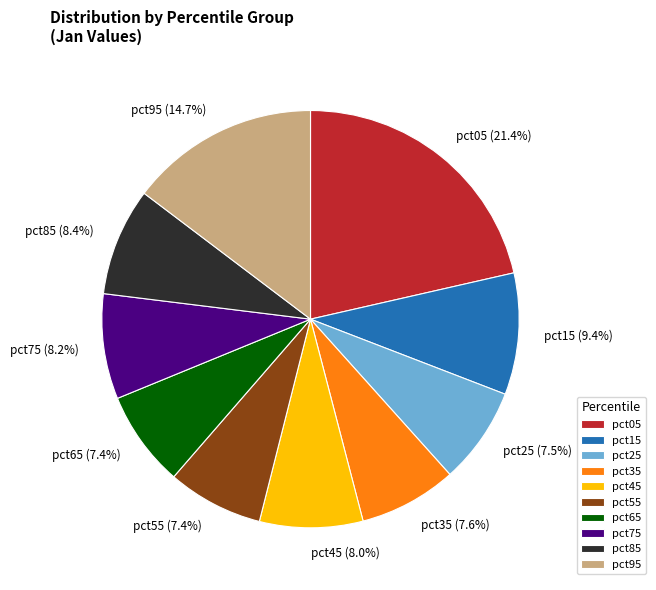

Does pct75 represent more than half of the total?

No